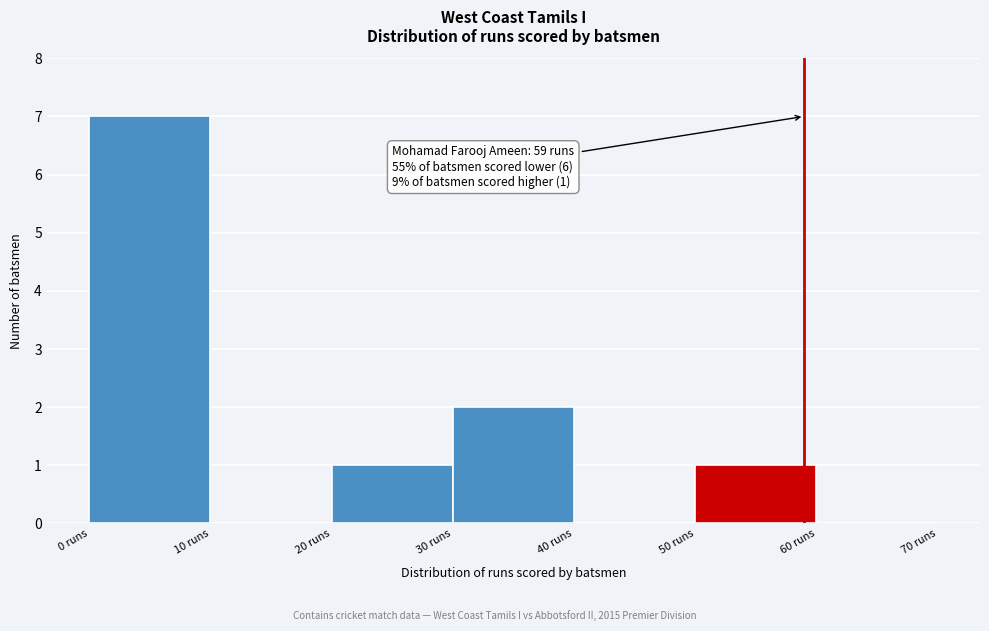

Which range on the x-axis has the tallest bar?

0 to 10